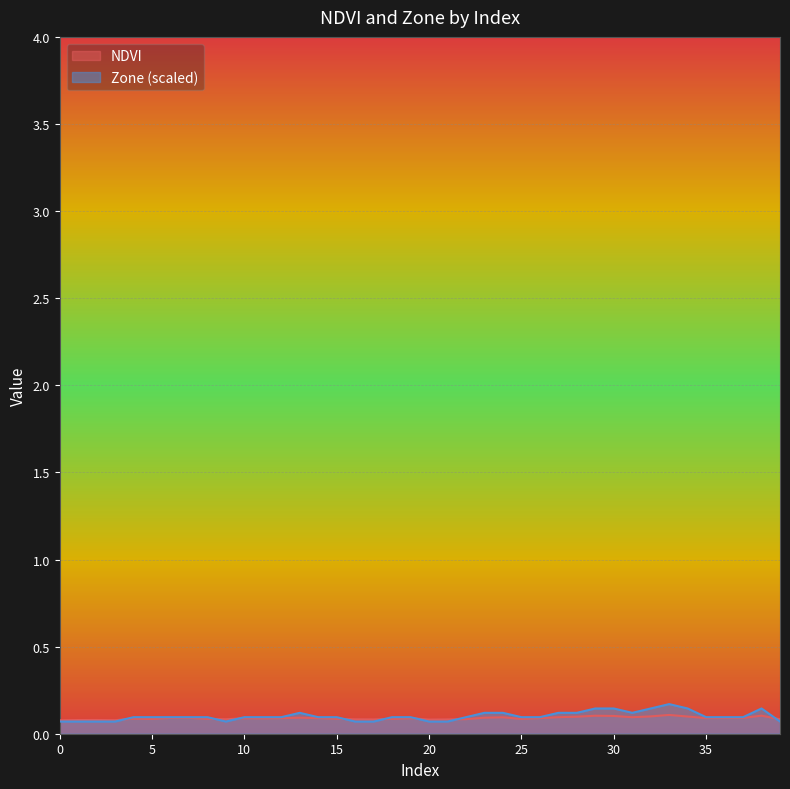

What is the smallest value displayed?

0.1